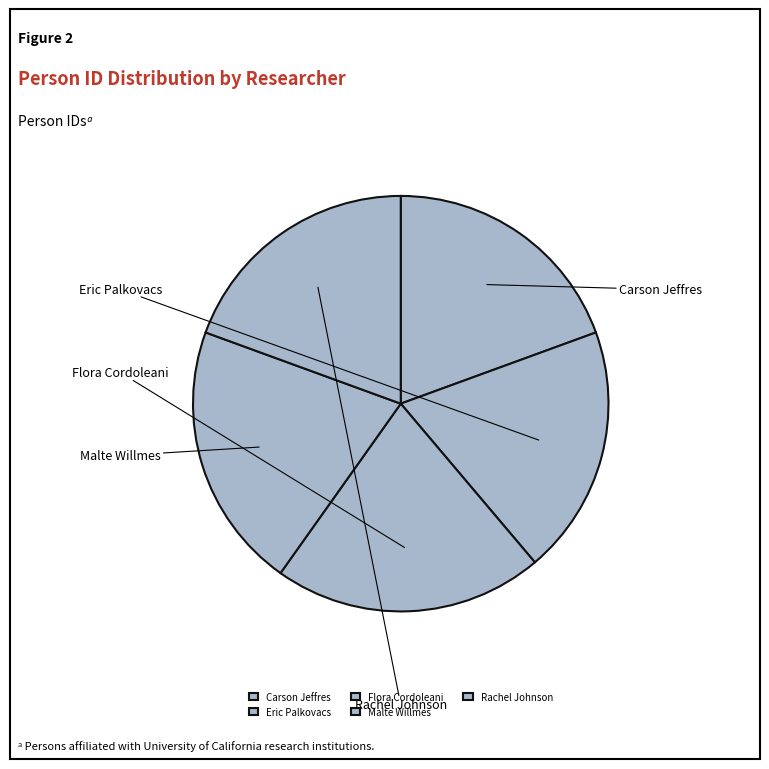

Is there any slice that represents more than half of the pie?

No